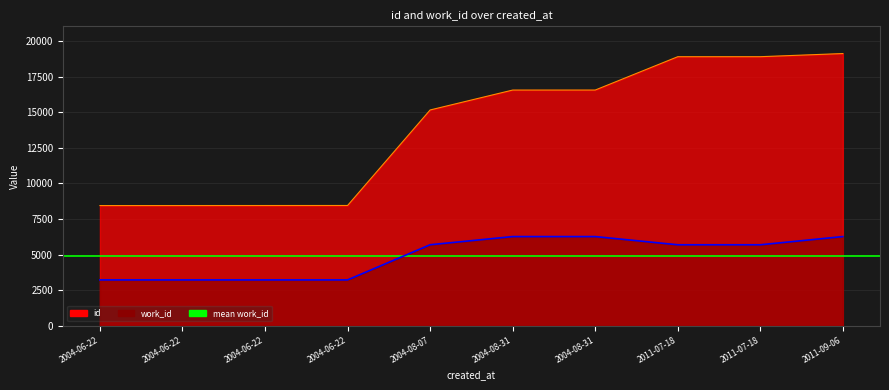

Count the number of categories in the chart.

10